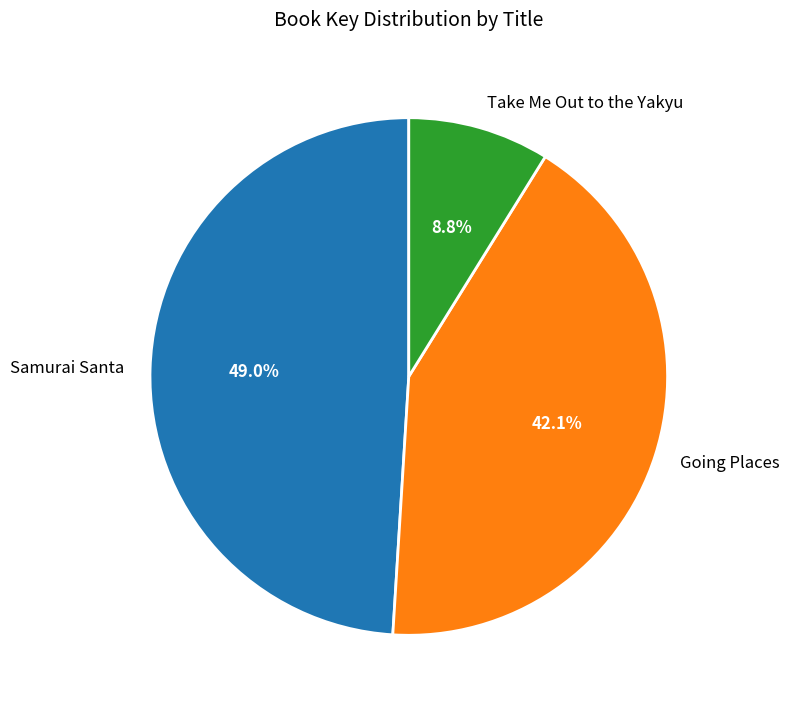

Which category has the biggest portion of the pie?

Samurai Santa